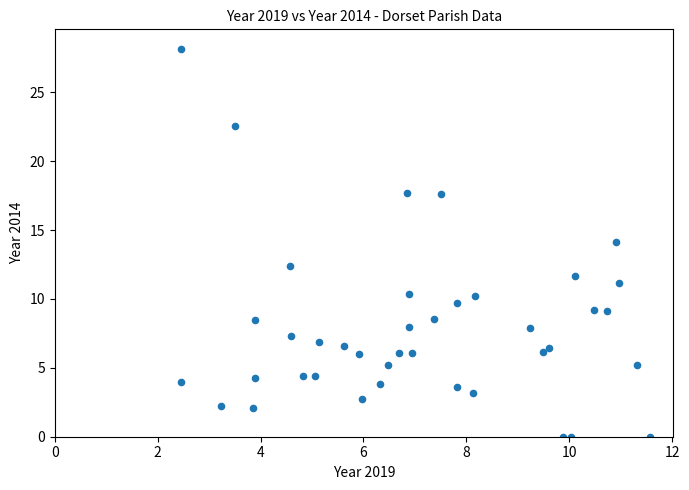

What is the range of X values (max minus min)?

9.1